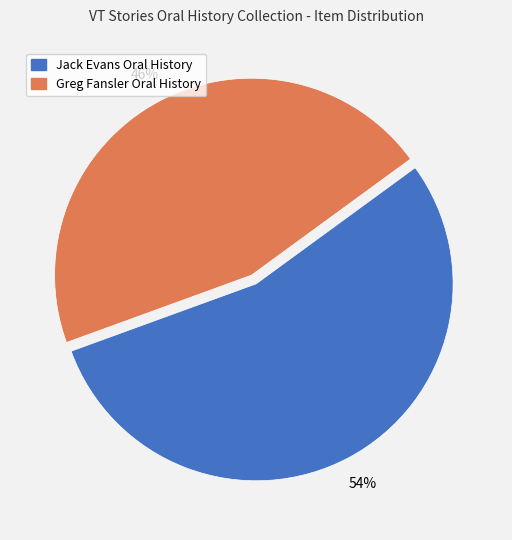

Does any single category account for the majority?

Yes